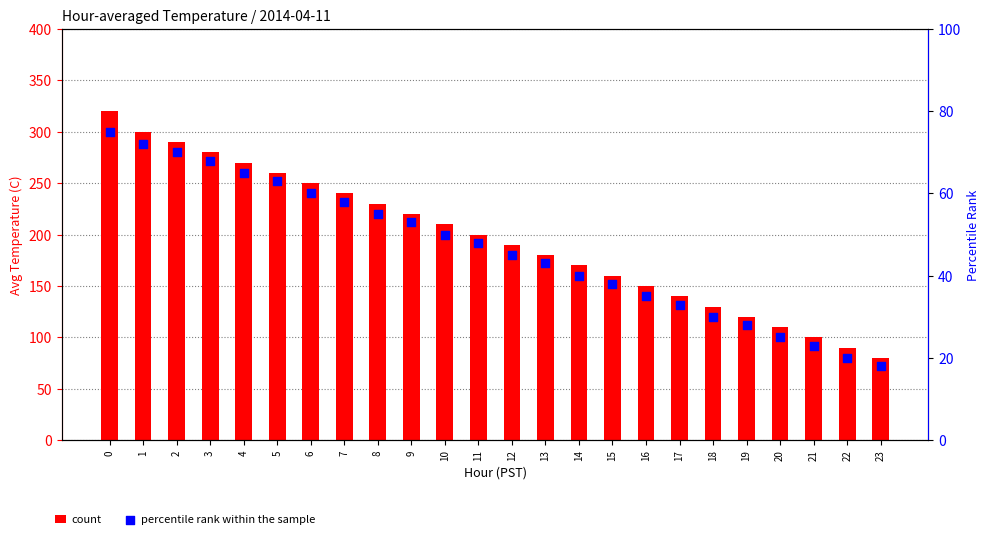

Which series contains the highest Y value?

count